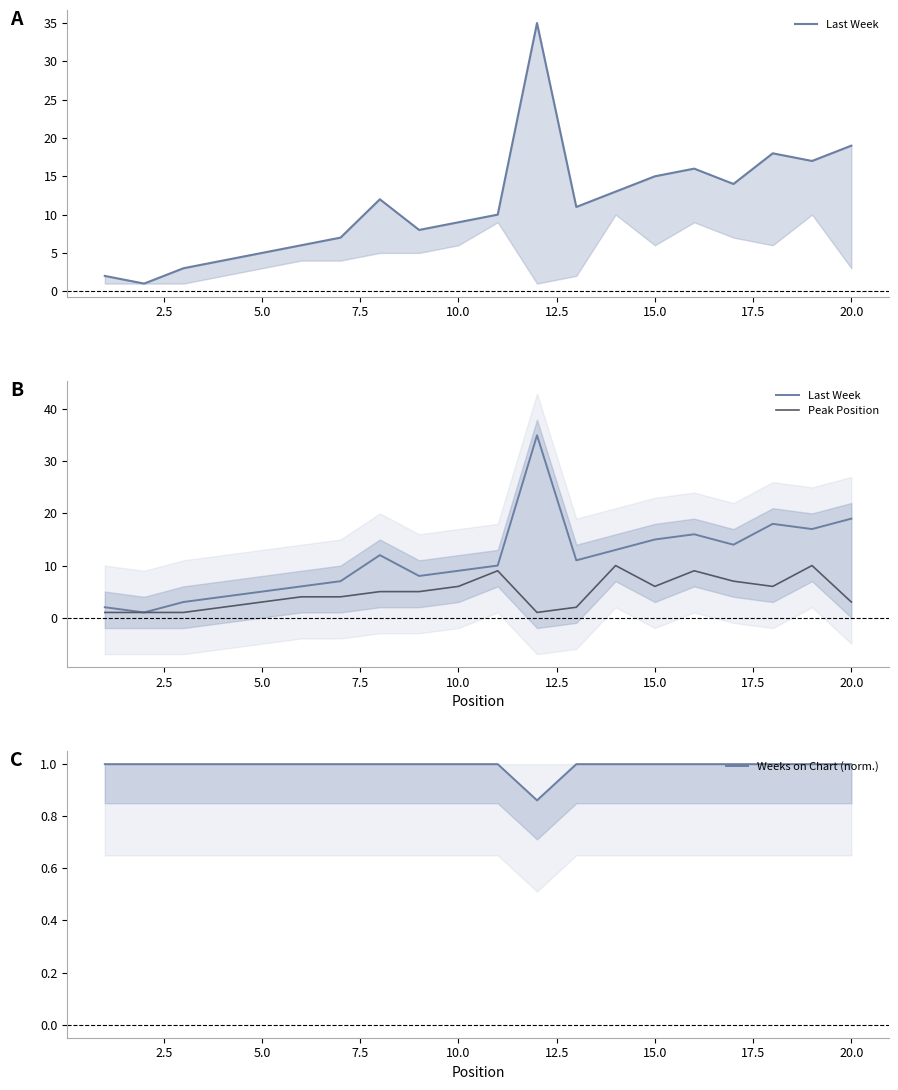

What is the value of the Last Week point at the 13th from the left?

11.0